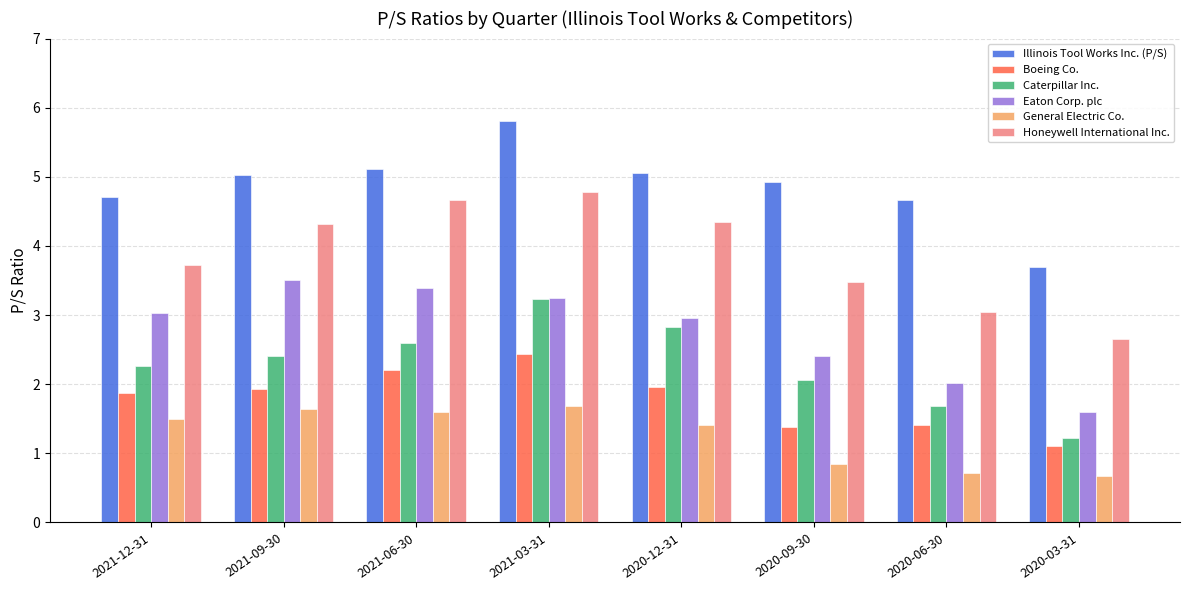

What is the total value across all series at 2020-03-31?

10.9